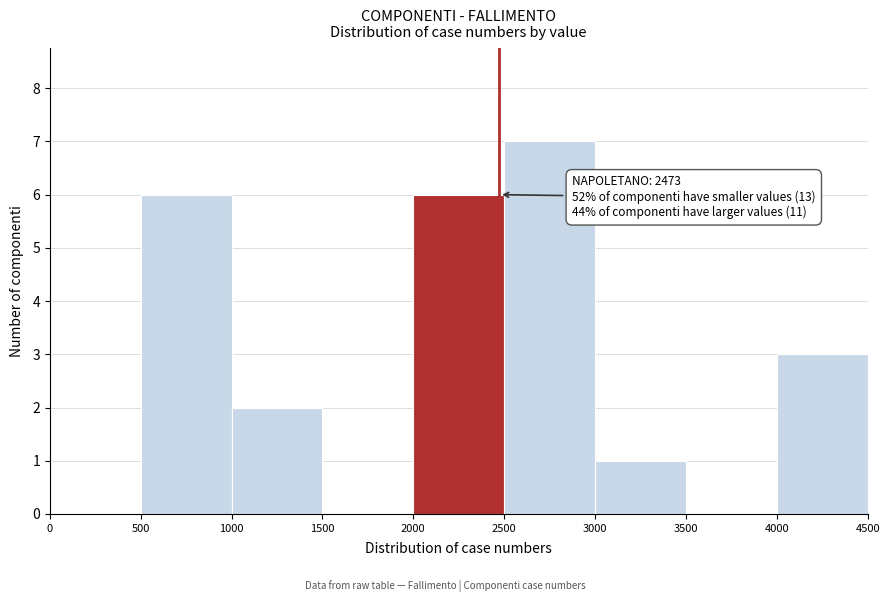

Which range on the x-axis has the tallest bar?

2500 to 3000